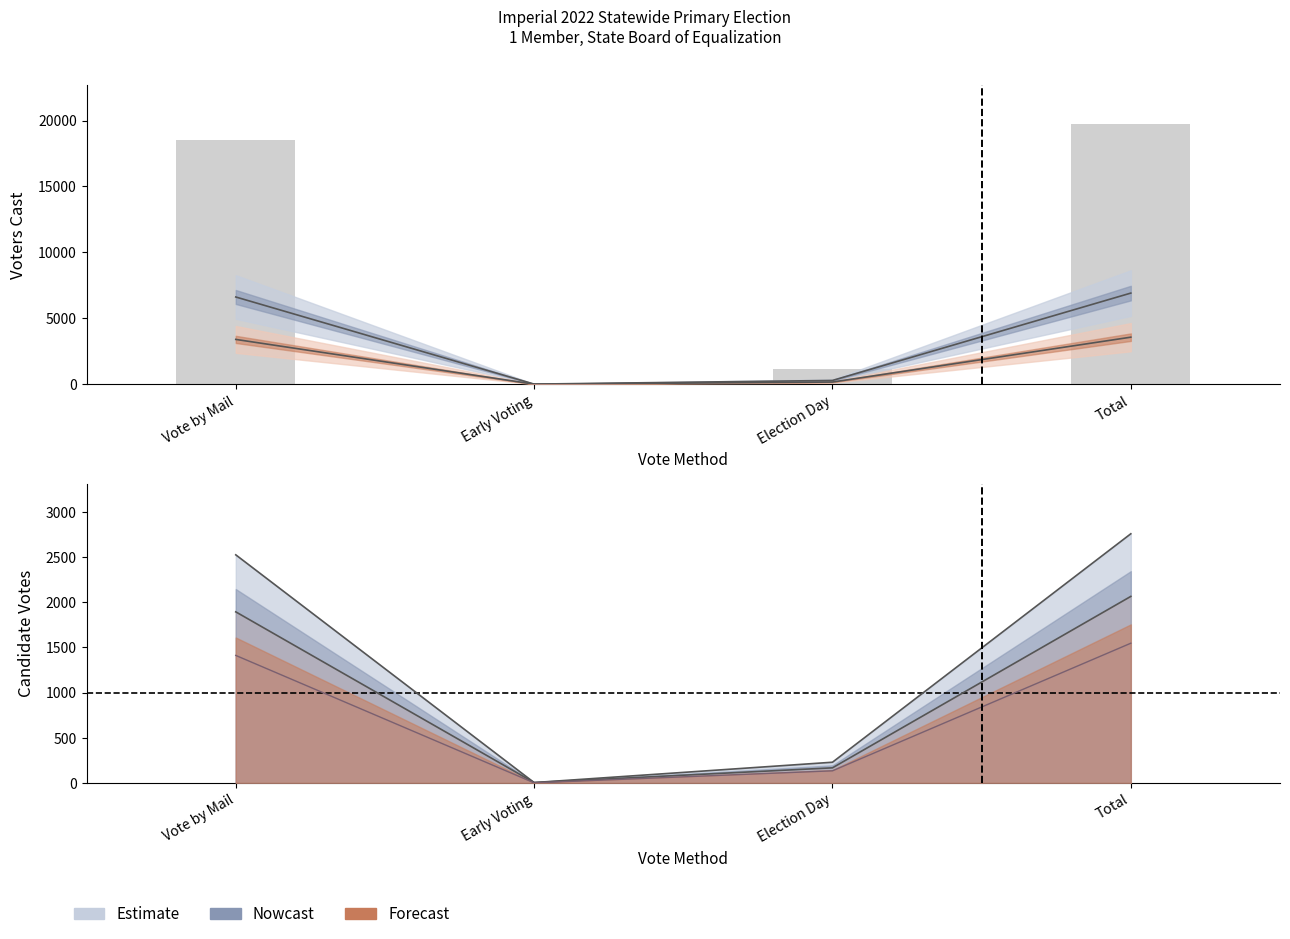

What is the label of the 4th bar from the left?

Total